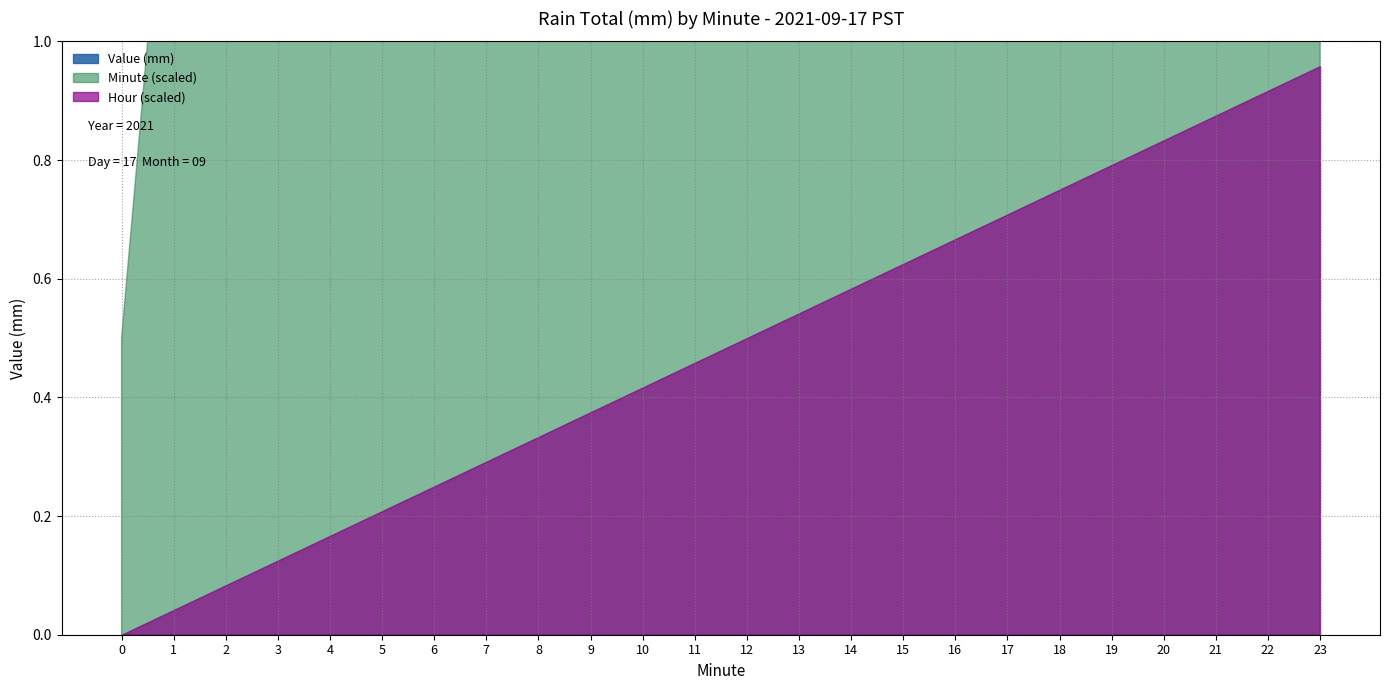

The Value (mm) series shows 0 at 17. True or false?

True